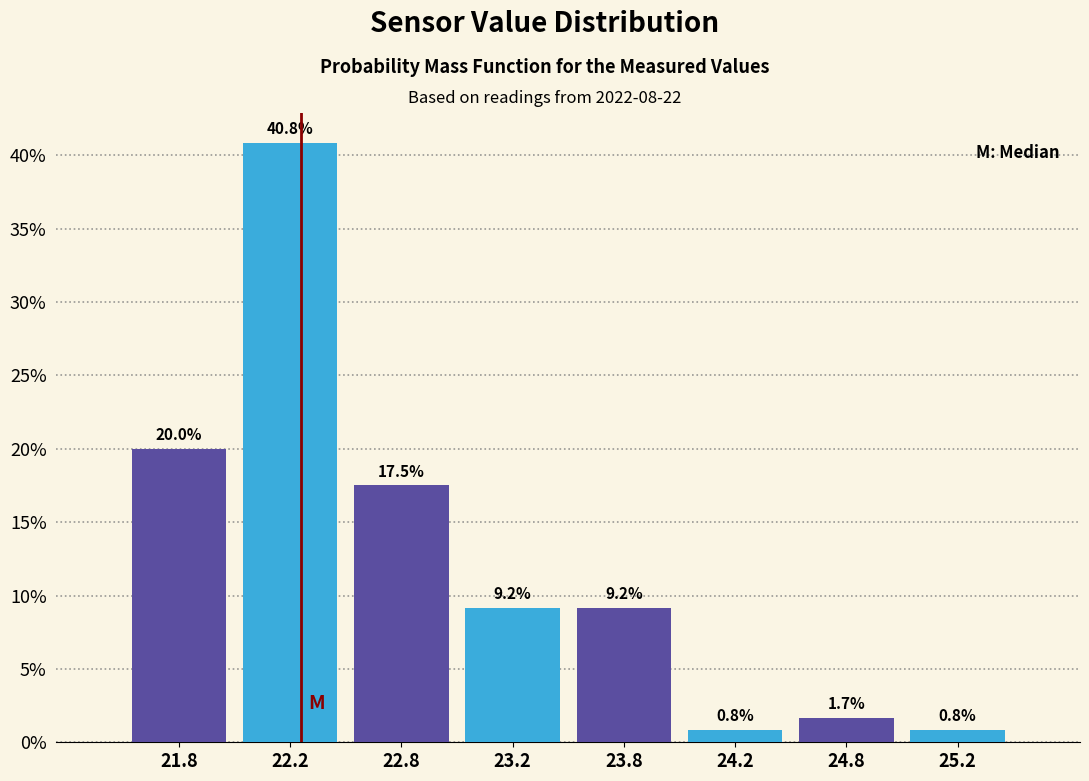

Reading left to right, transcribe all the data shown in this chart.

21.8=20.0	22.2=40.8	22.8=17.5	23.2=9.2	23.8=9.2	24.2=0.8	24.8=1.7	25.2=0.8